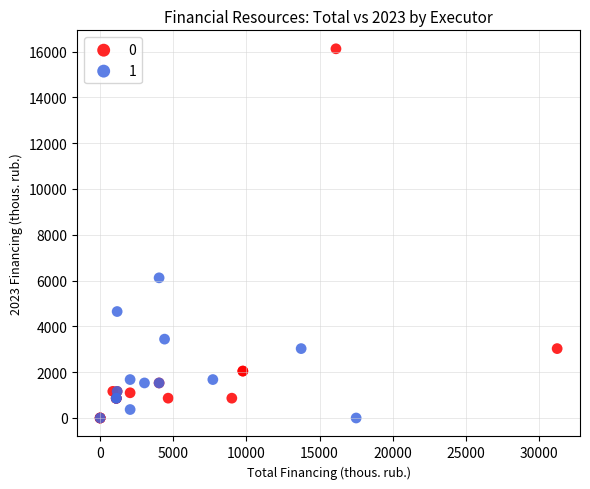

Which series has the widest spread of Y values?

0